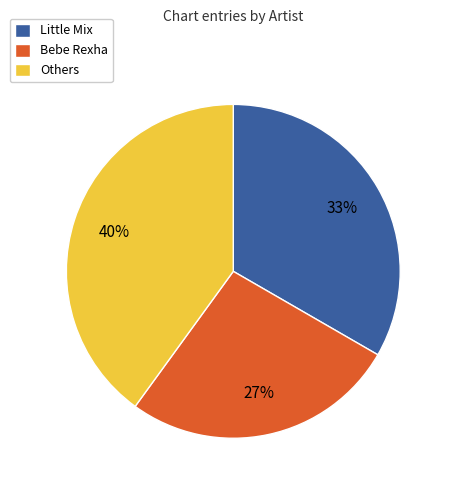

The Little Mix slice represents 21% of the pie. True or false?

False